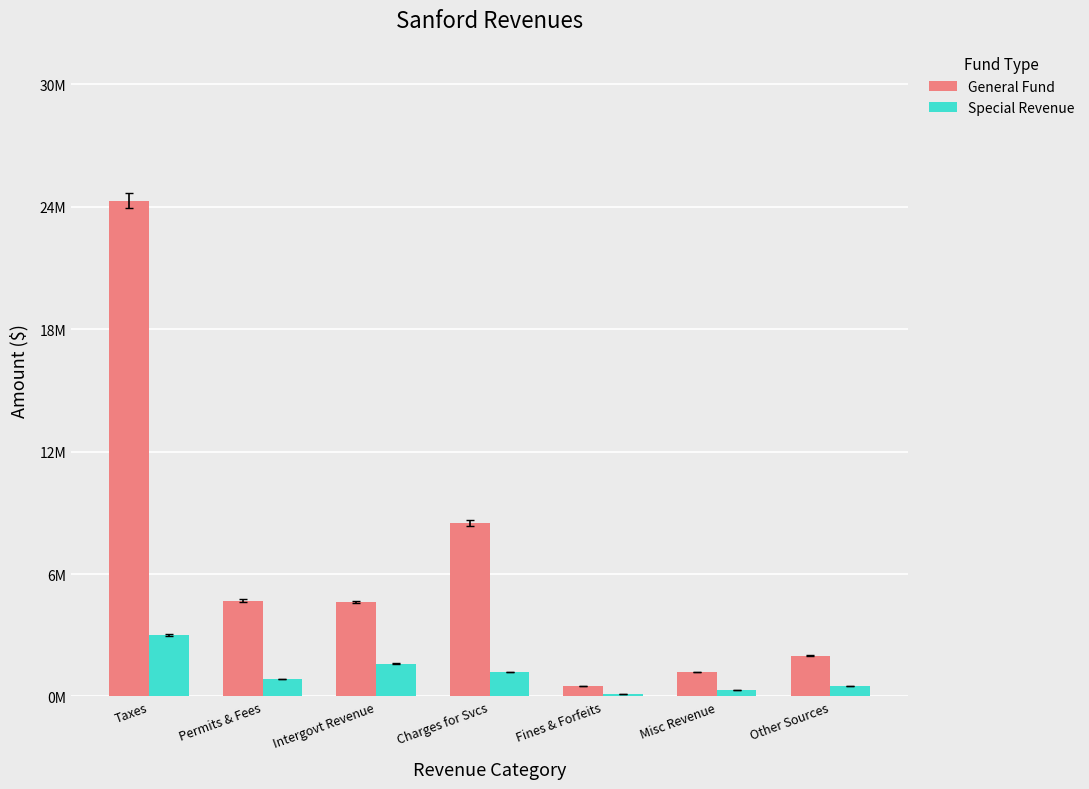

Is it true that General Fund equals 8500000 at Charges for Svcs?

True